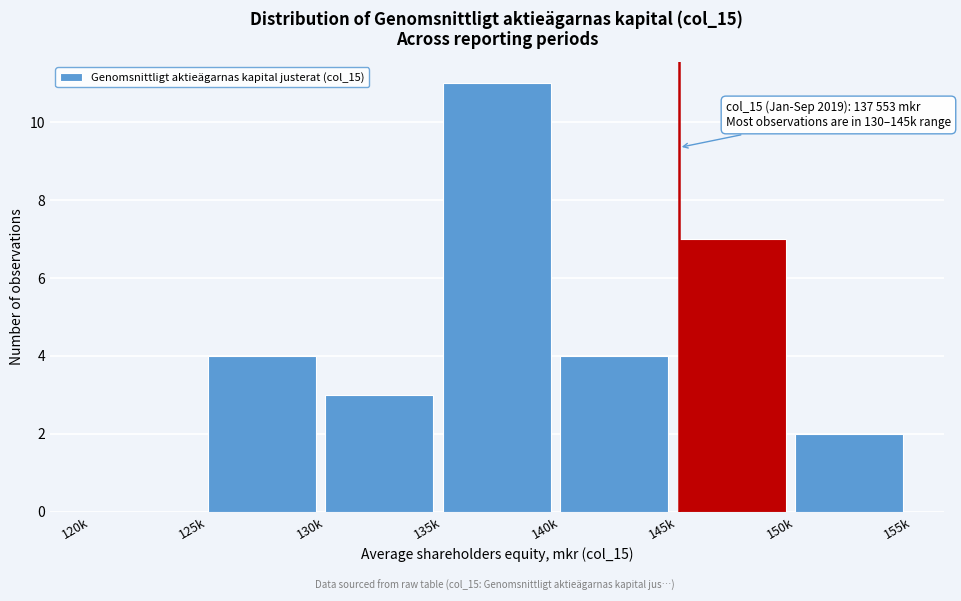

Reading right to left, extract all data points from this chart.

150k=2	145k=7	140k=4	135k=11	130k=3	125k=4	120k=0